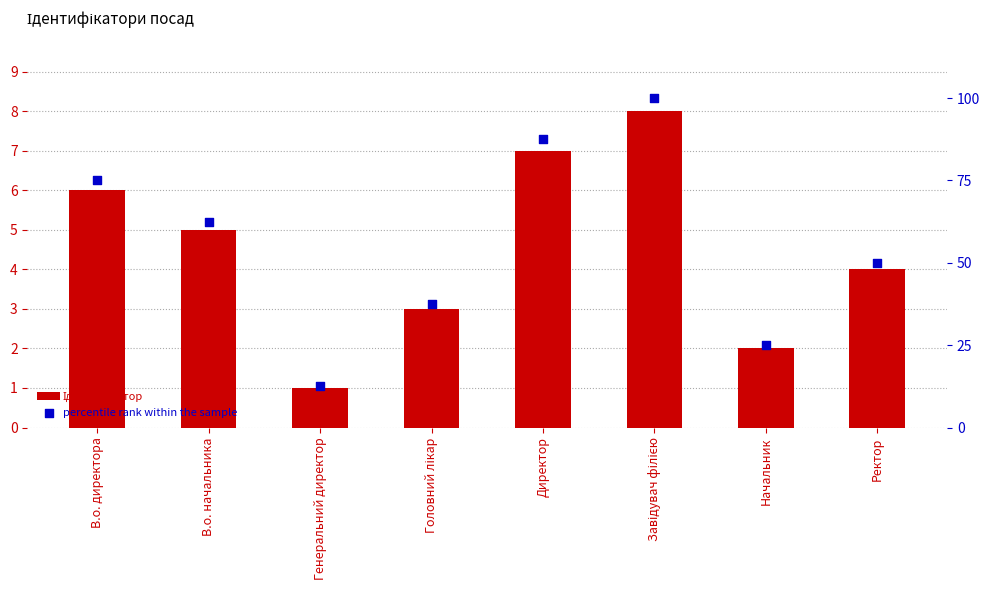

Which series has the widest spread of Y values?

percentile rank within the sample